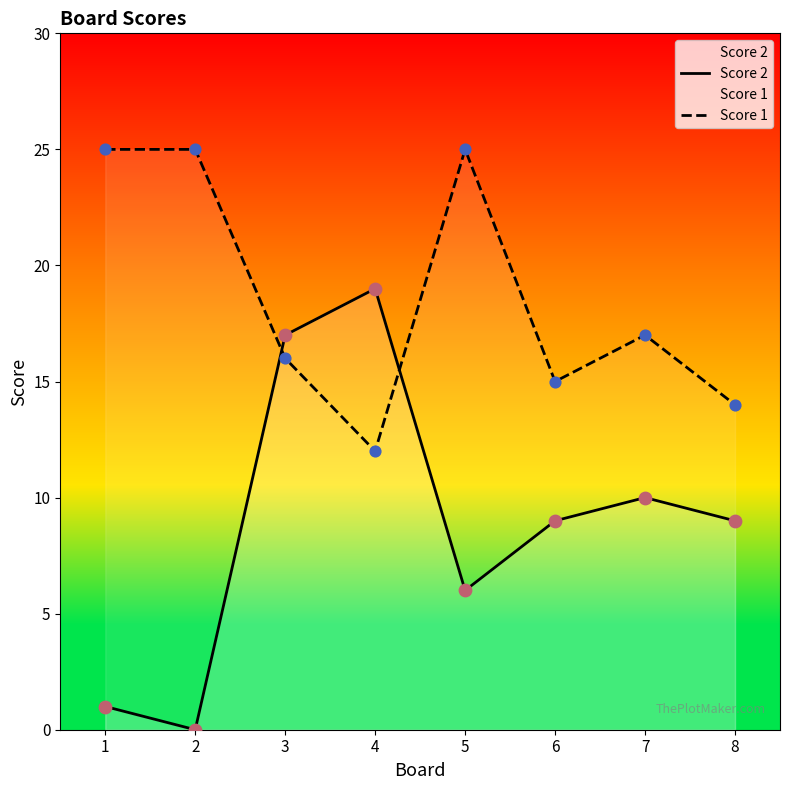

Which series has the widest spread of Y values?

Score 2